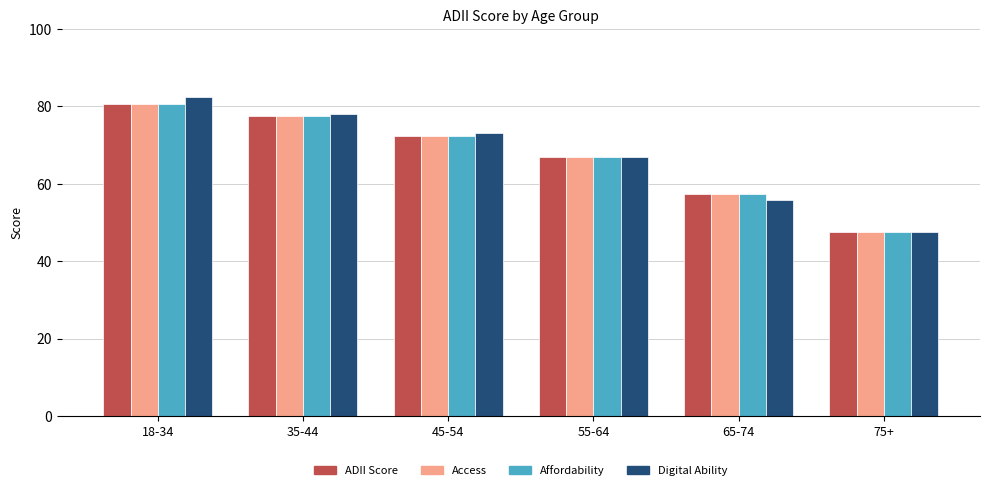

At which category does the chart reach its minimum across all series?

75+